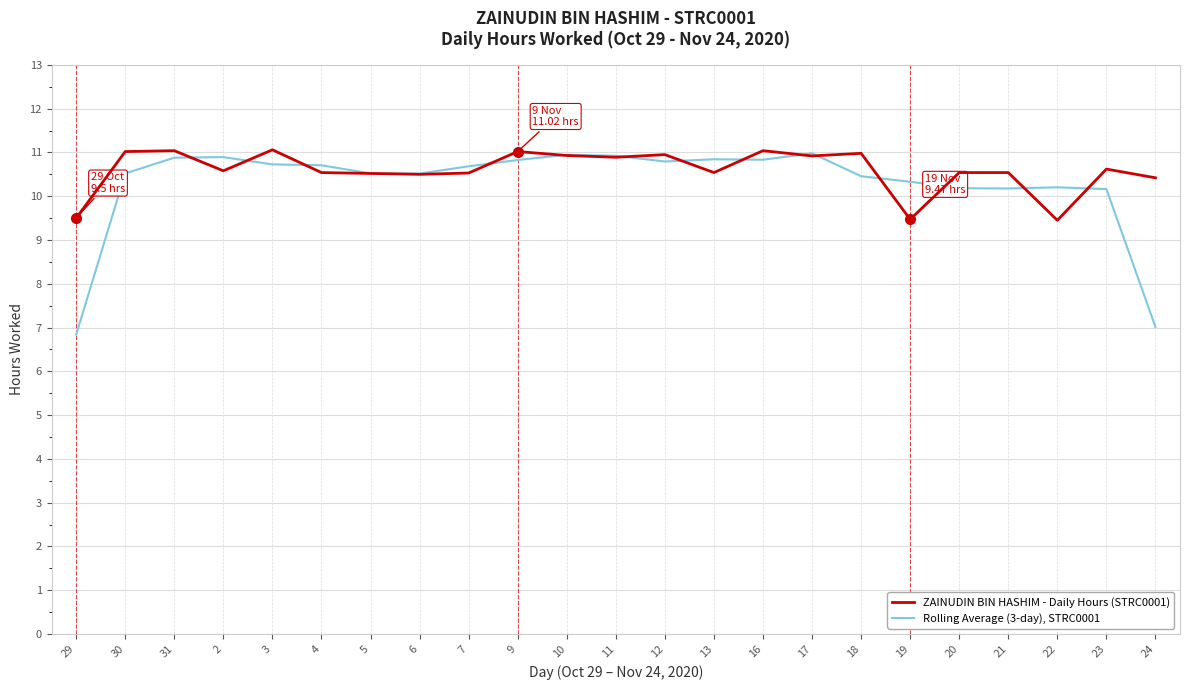

After their last crossing, which series has the higher values: Rolling Average (3-day), STRC0001 or ZAINUDIN BIN HASHIM - Daily Hours (STRC0001)?

ZAINUDIN BIN HASHIM - Daily Hours (STRC0001)